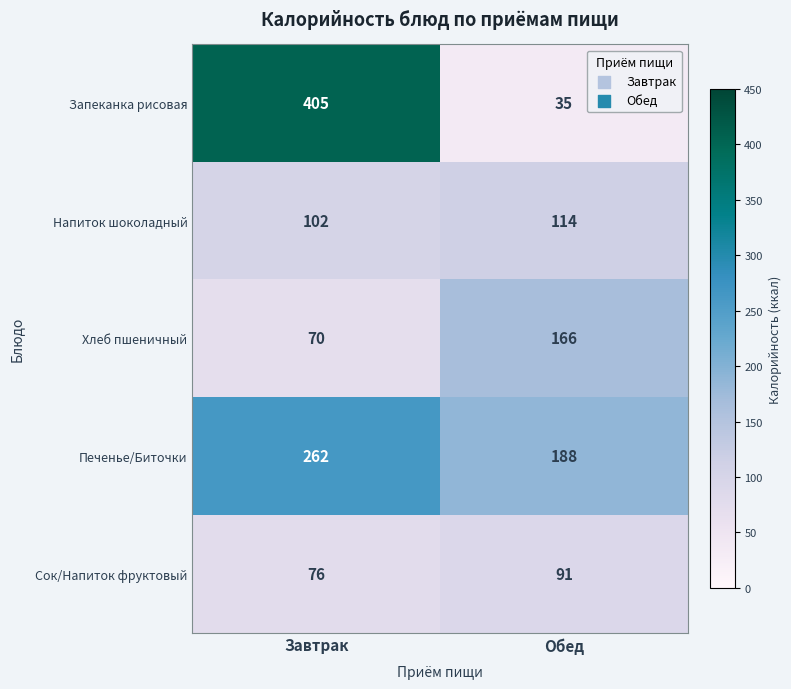

At which category is the sum across all series the highest?

Завтрак